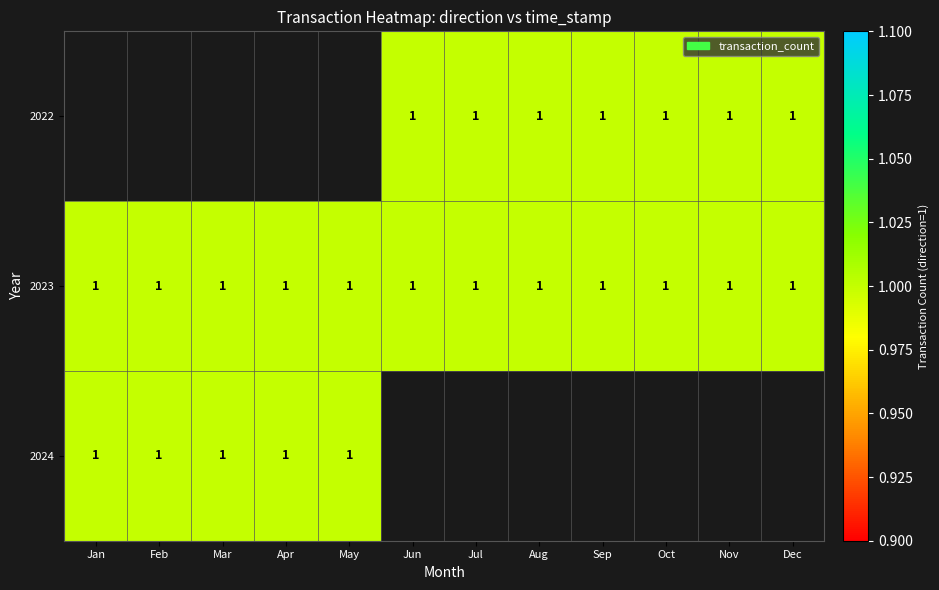

The 2023 series shows 2 at Apr. True or false?

False